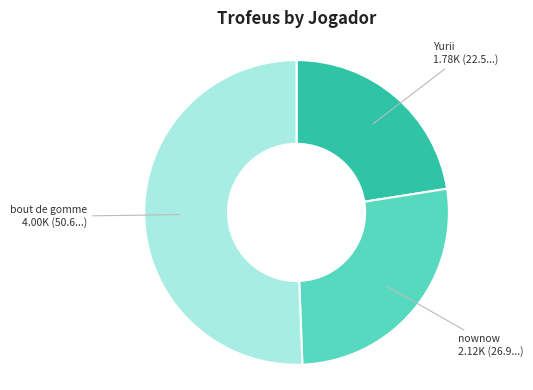

Does any single category account for the majority?

Yes